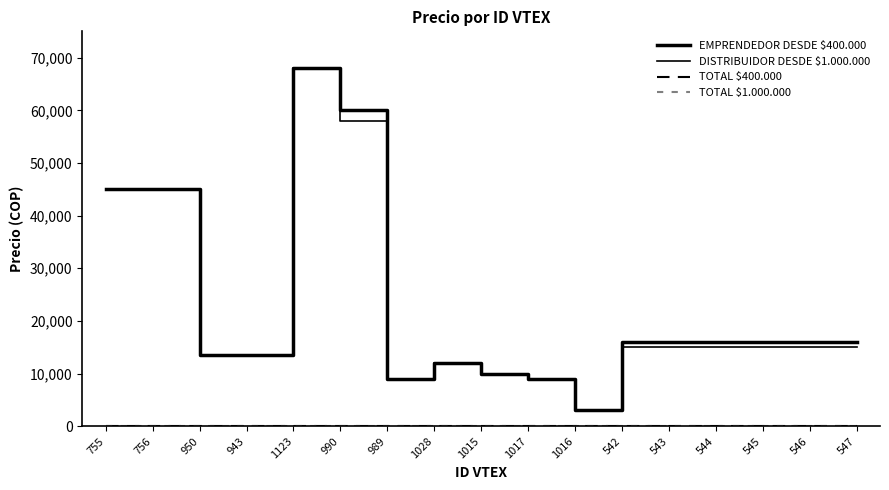

Which series has the largest range (max minus min)?

EMPRENDEDOR DESDE $400.000